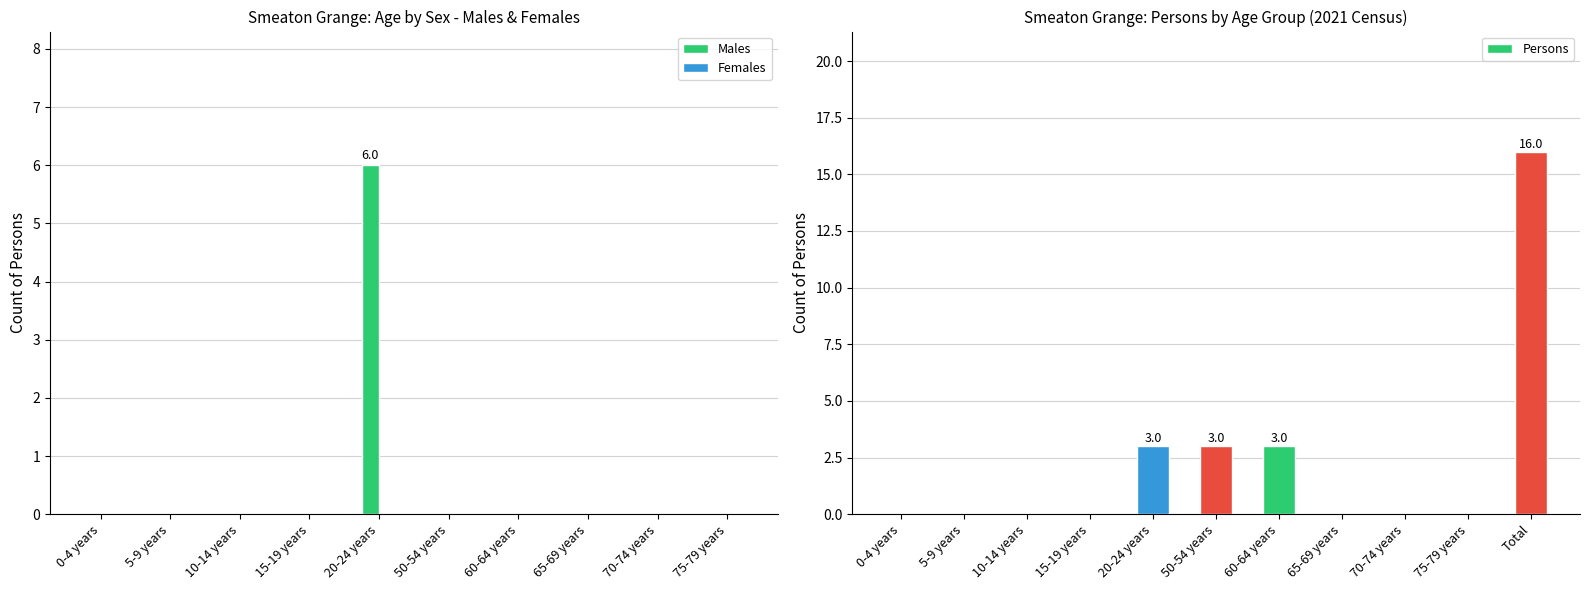

At which label is Females closest to 2?

0-4 years